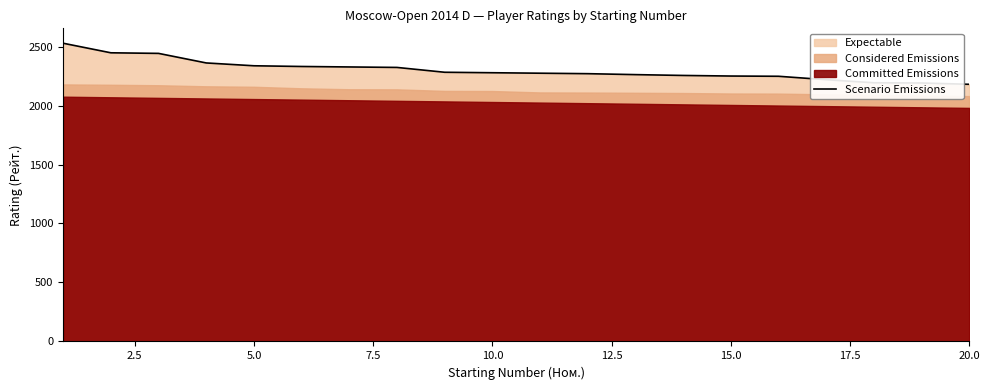

True or false: there are more than 2 points higher than both neighbors.

False